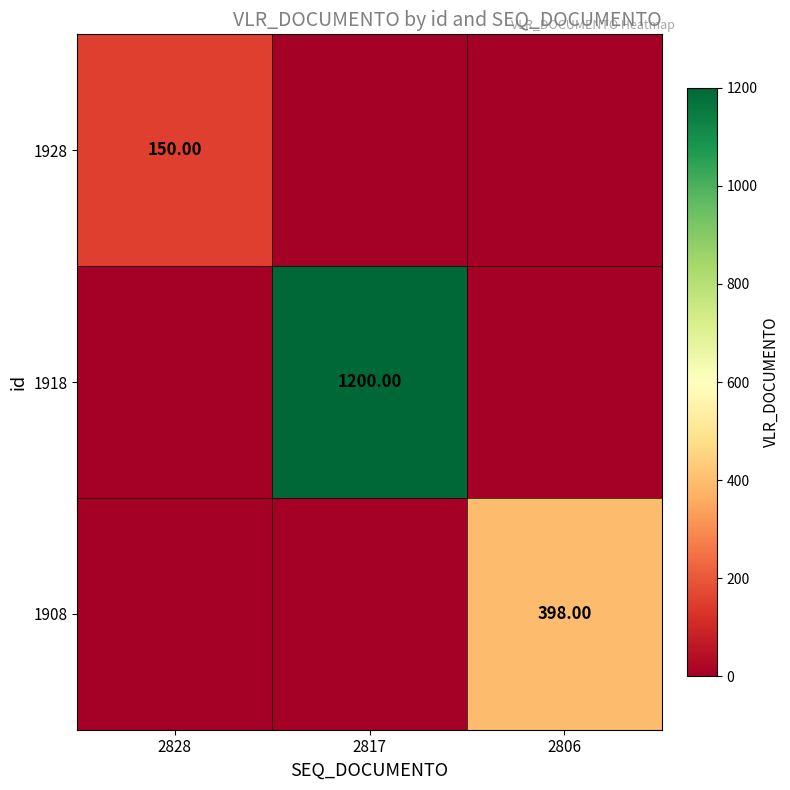

How many data points does each series have?

3